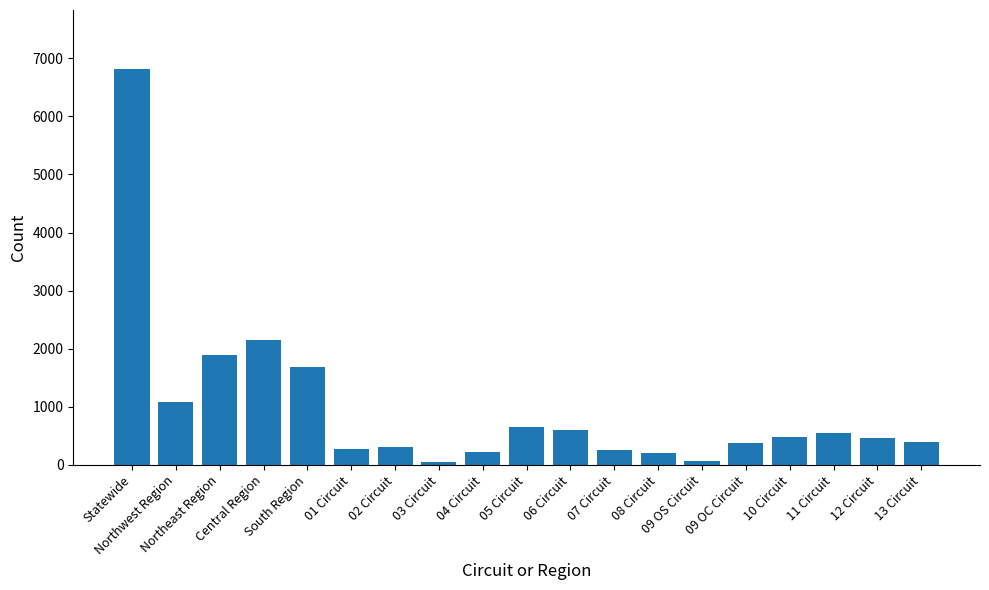

At which category does the chart reach its peak across all series?

Statewide